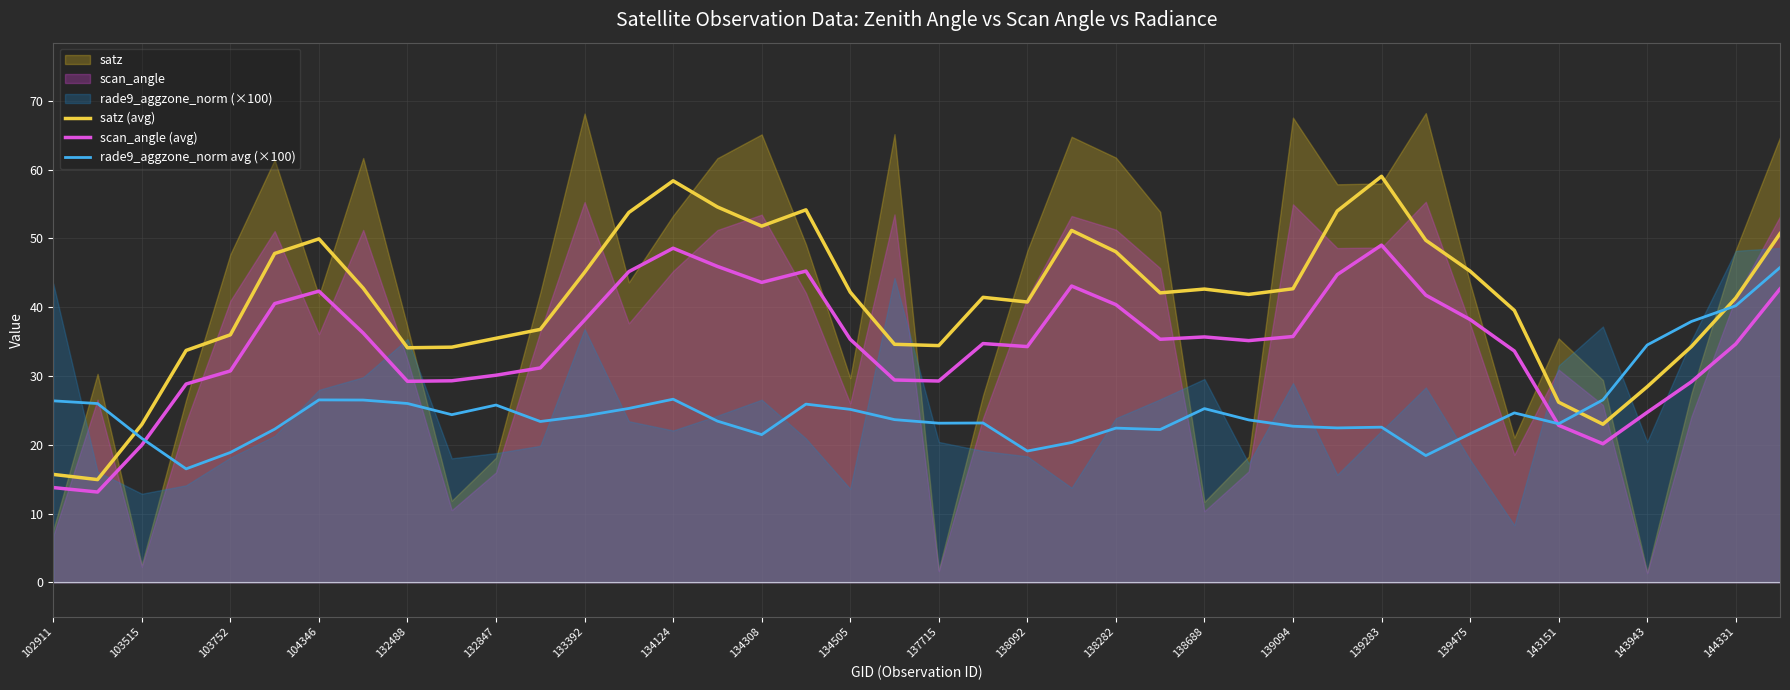

Reading right to left, transcribe all the data shown in this chart.

satz (avg): 50.7	41.3	34.3	28.4	23.0	26.2	39.5	45.2	49.7	59.0	54.0	42.7	41.9	42.6	42.1	48.1	51.2	40.8	41.4	34.4	34.6	42.2	54.2	51.8	54.6	58.4	53.8	45.1	36.8	35.5	34.2	34.1	42.8	49.9	47.8	36.0	33.7	23.0	14.9	15.7
scan_angle (avg): 42.7	34.6	29.2	24.7	20.2	22.8	33.6	38.2	41.8	49.0	44.7	35.7	35.1	35.7	35.3	40.4	43.1	34.3	34.7	29.3	29.4	35.3	45.3	43.6	45.9	48.6	45.2	38.1	31.2	30.1	29.3	29.2	36.2	42.3	40.5	30.7	28.8	20.0	13.1	13.8
rade9_aggzone_norm avg (×100): 45.8	40.2	37.9	34.5	26.5	23.1	24.6	21.6	18.4	22.6	22.5	22.7	23.6	25.3	22.2	22.4	20.3	19.1	23.2	23.1	23.7	25.2	25.9	21.5	23.4	26.6	25.3	24.2	23.4	25.8	24.4	26.0	26.5	26.5	22.3	18.9	16.5	20.9	26.0	26.4